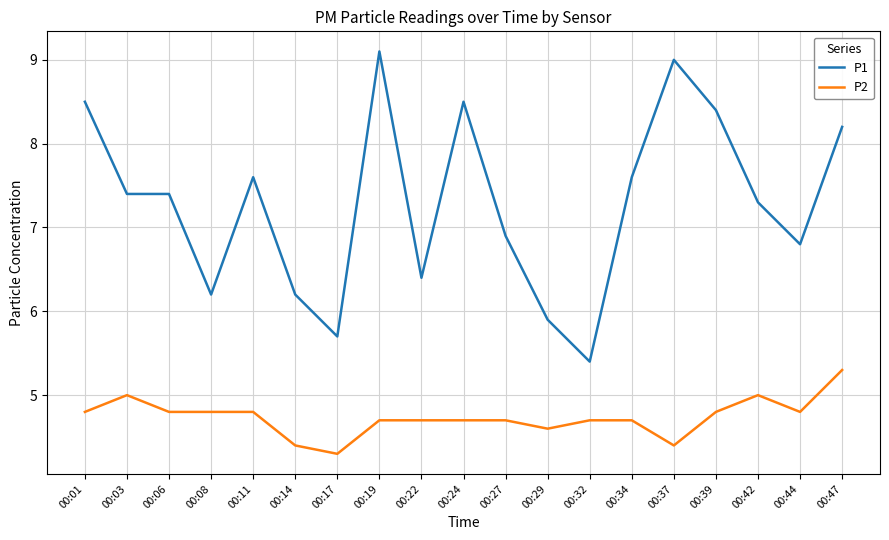

How many categories are shown in the chart?

19